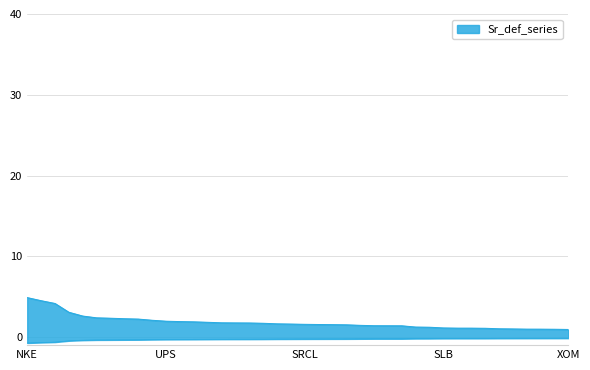

True or false: there are more than 0 points higher than both neighbors.

False